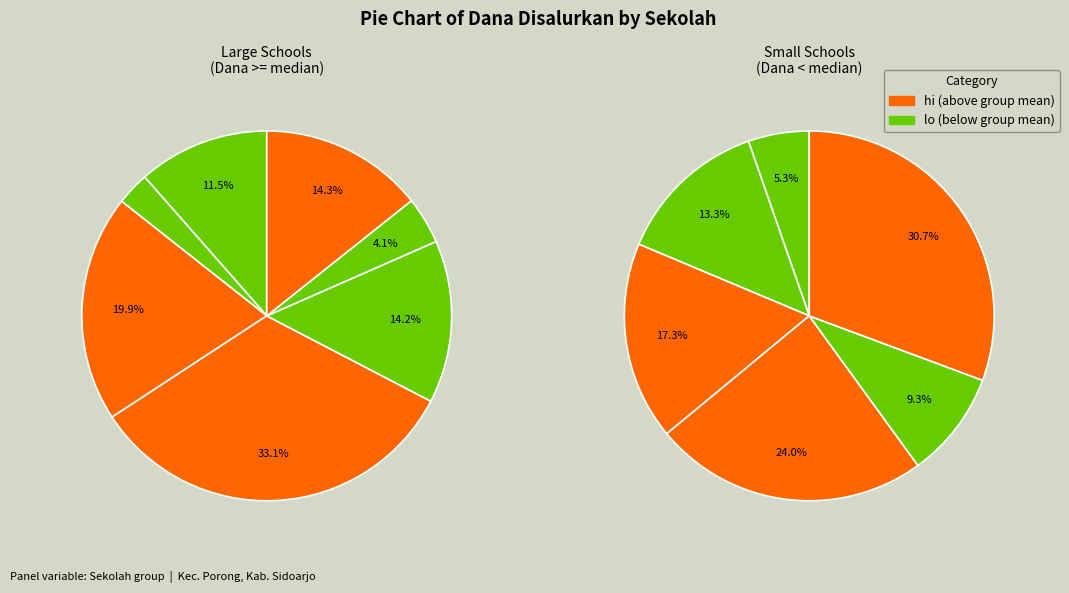

Is it true that SMP MUHAMMADIYAH 4 PORONG is 3% of the pie?

True